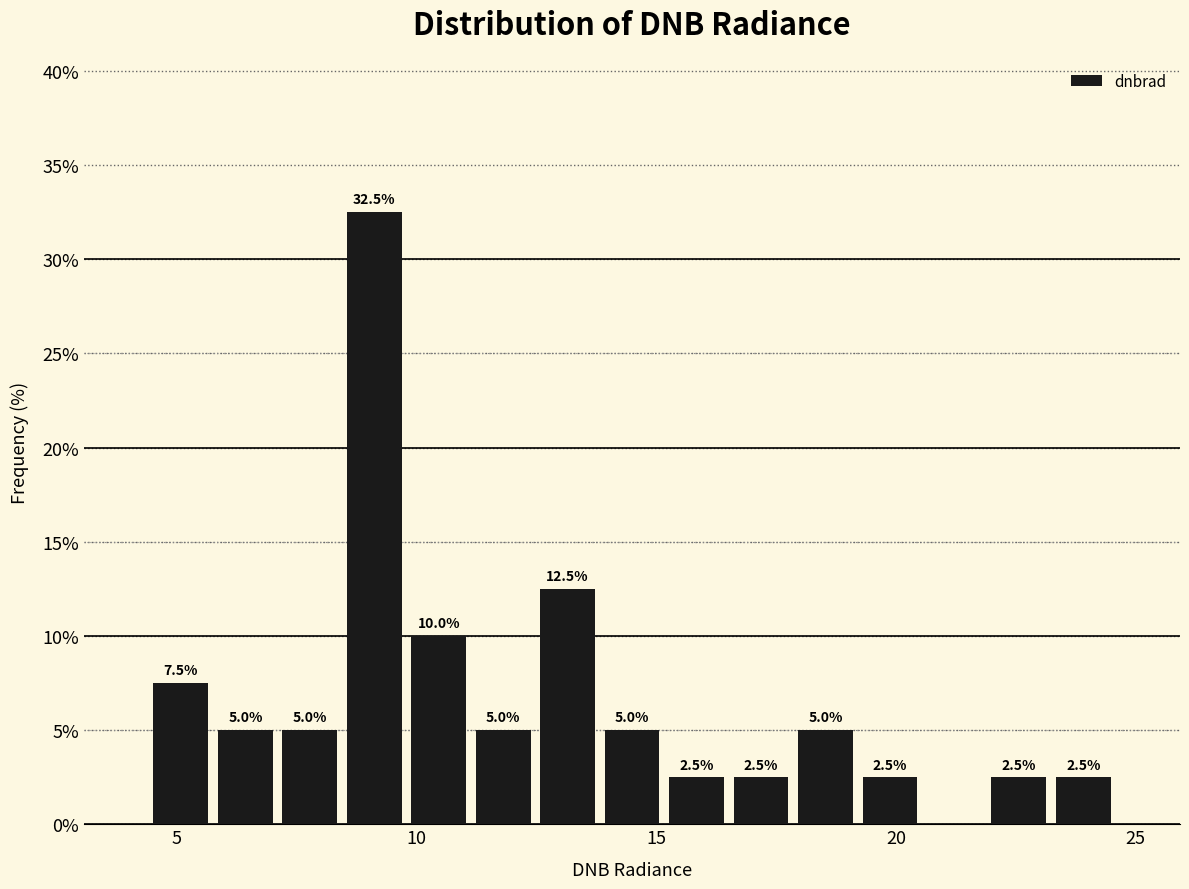

Read against the x-axis, roughly where is the centre of the tallest bar?

9.0